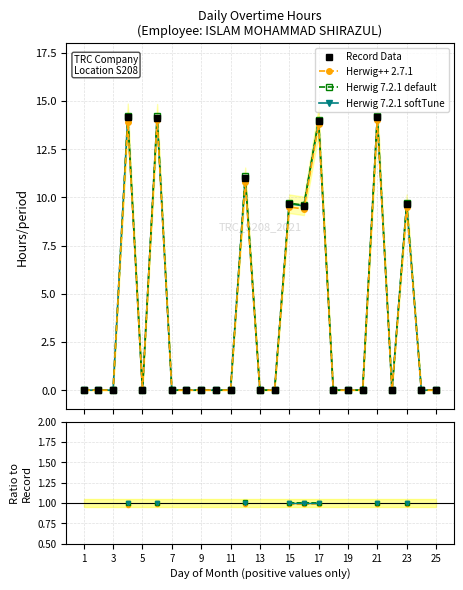

Count the number of categories in the chart.

25